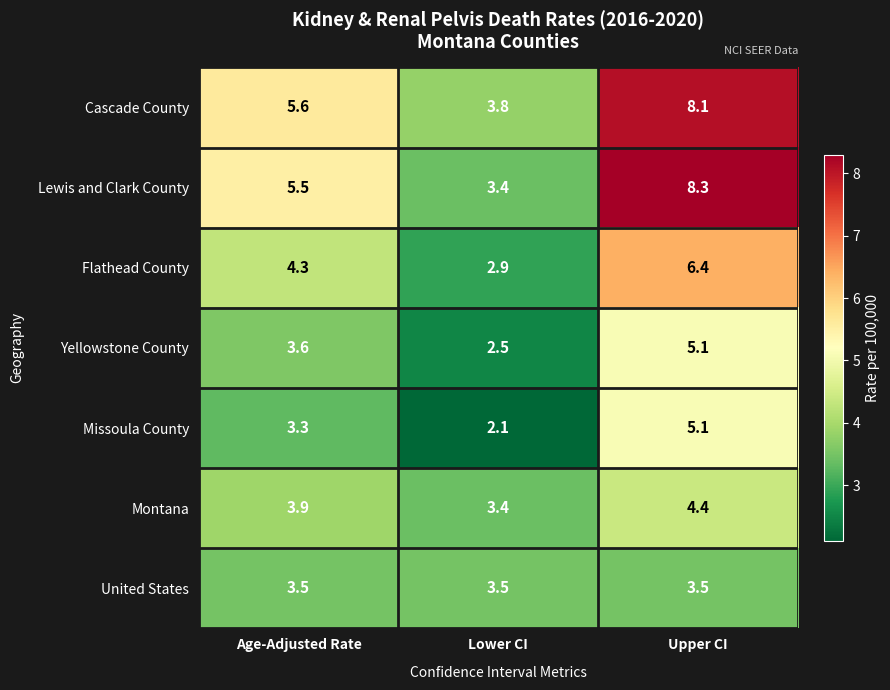

What is the sum of all United States values?

10.5